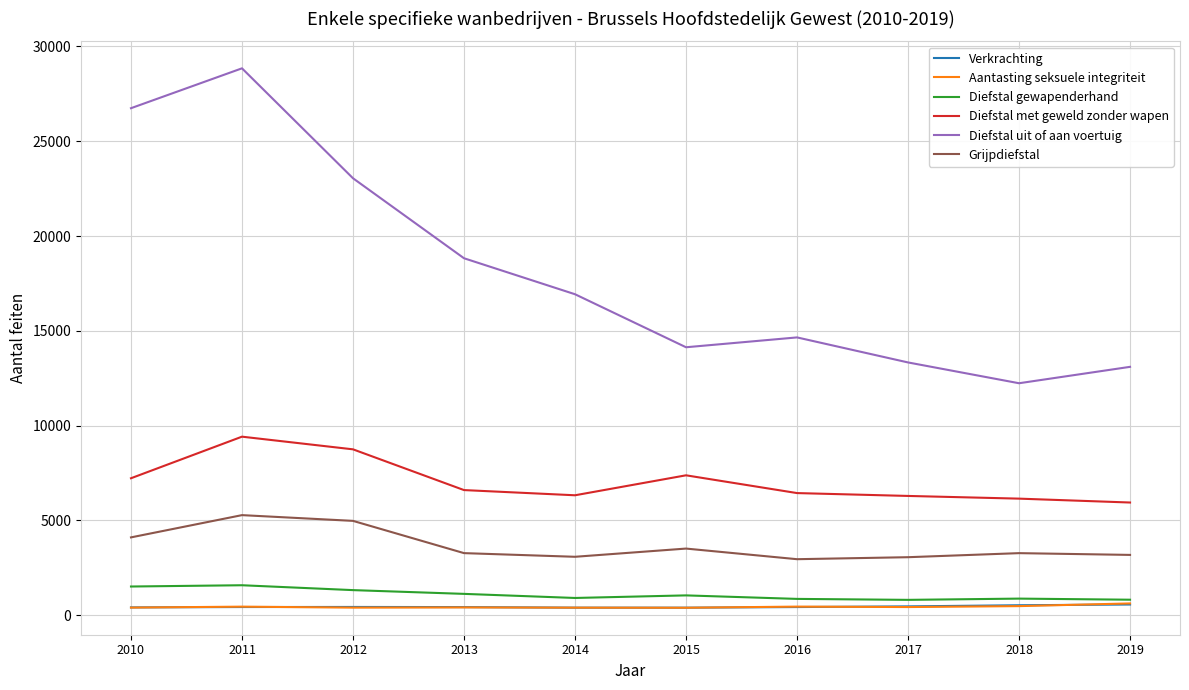

Which series has the widest spread of values?

Diefstal uit of aan voertuig